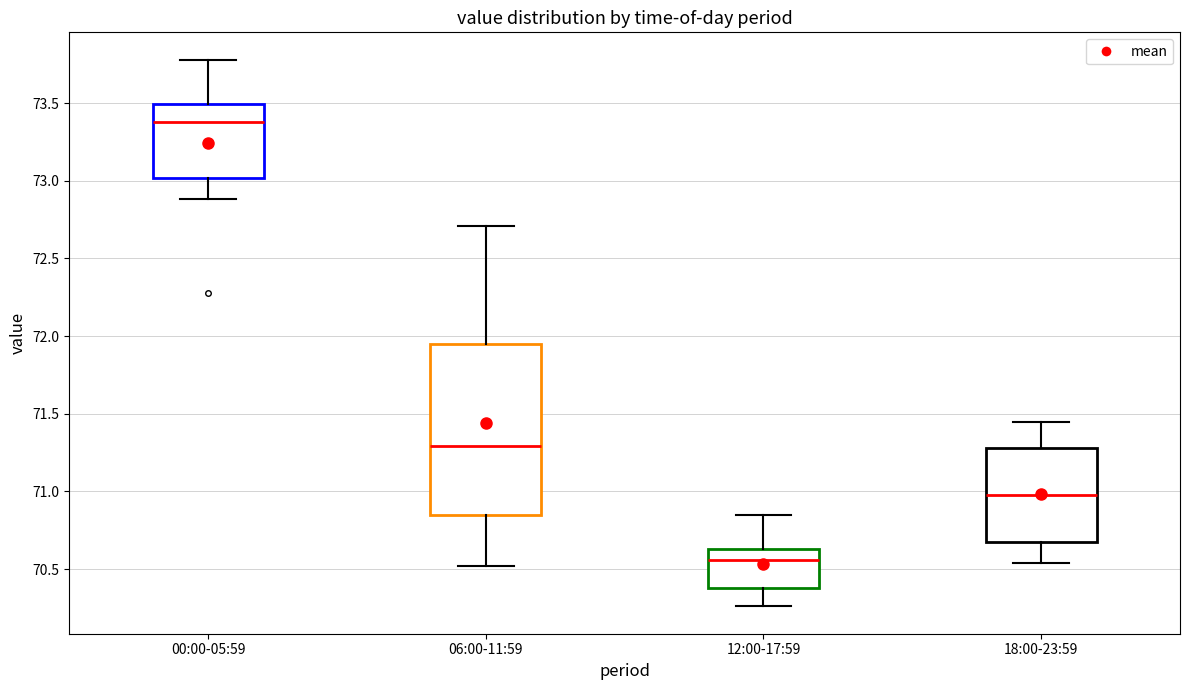

Where does the lower whisker of the box for 06:00-11:59 end on the y-axis? The values are not printed on the chart, so give them approximately, as read against the axis.

70.50